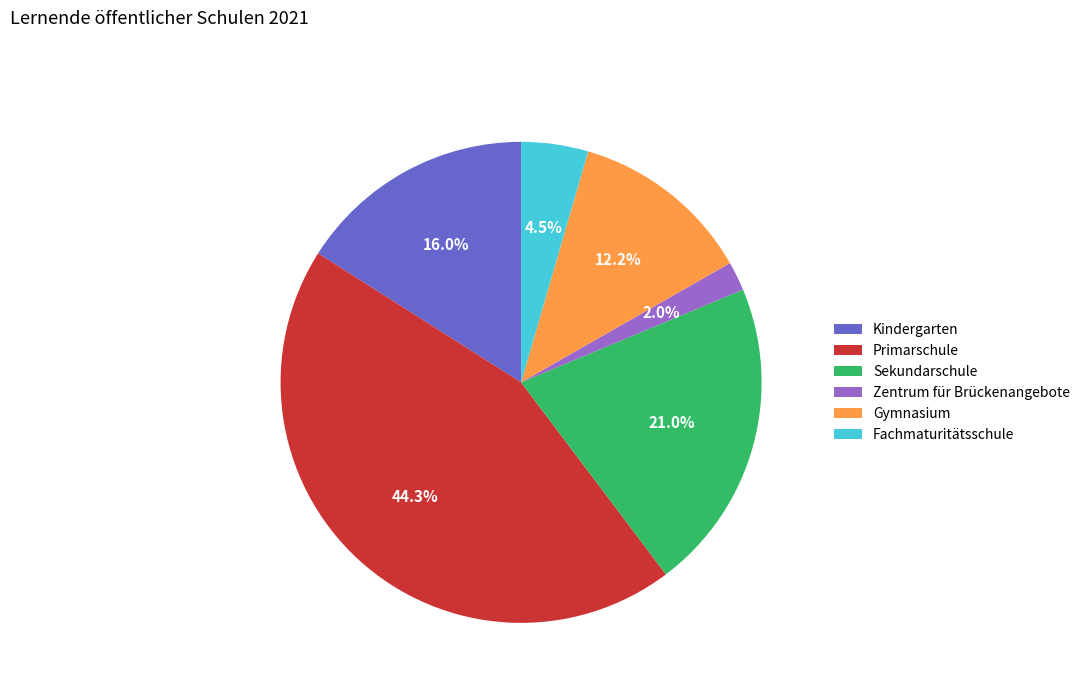

Does any single category account for the majority?

No